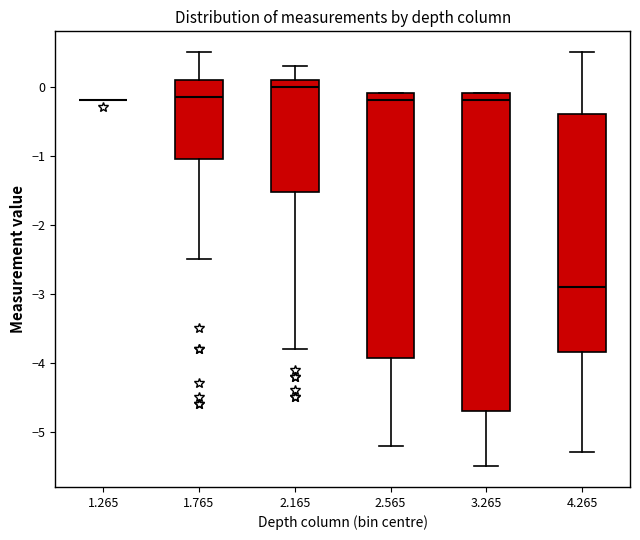

Where is the upper edge of the box at x = 3.265 on the y-axis? The values are not printed on the chart, so give them approximately, as read against the axis.

-0.1